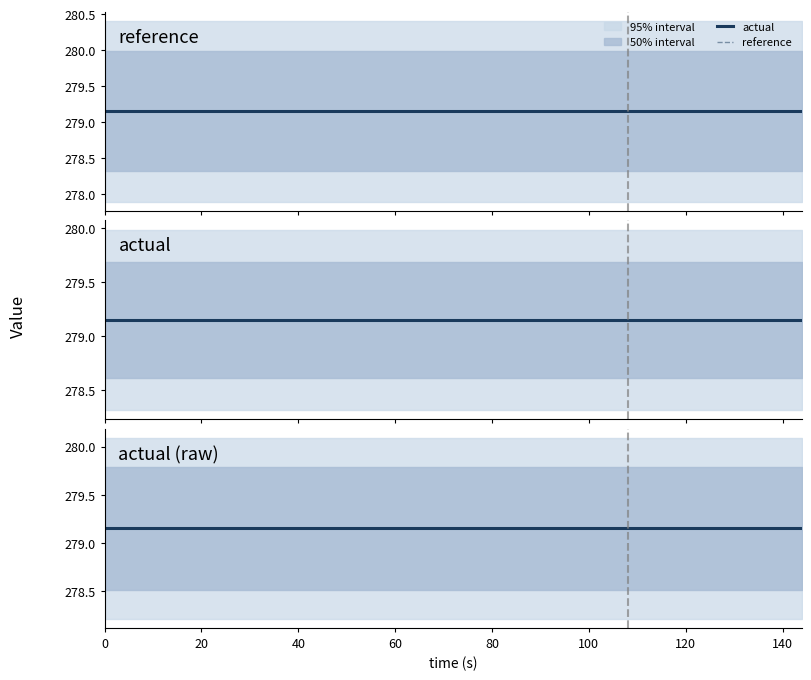

True or false: actual and reference intersect in this chart.

False